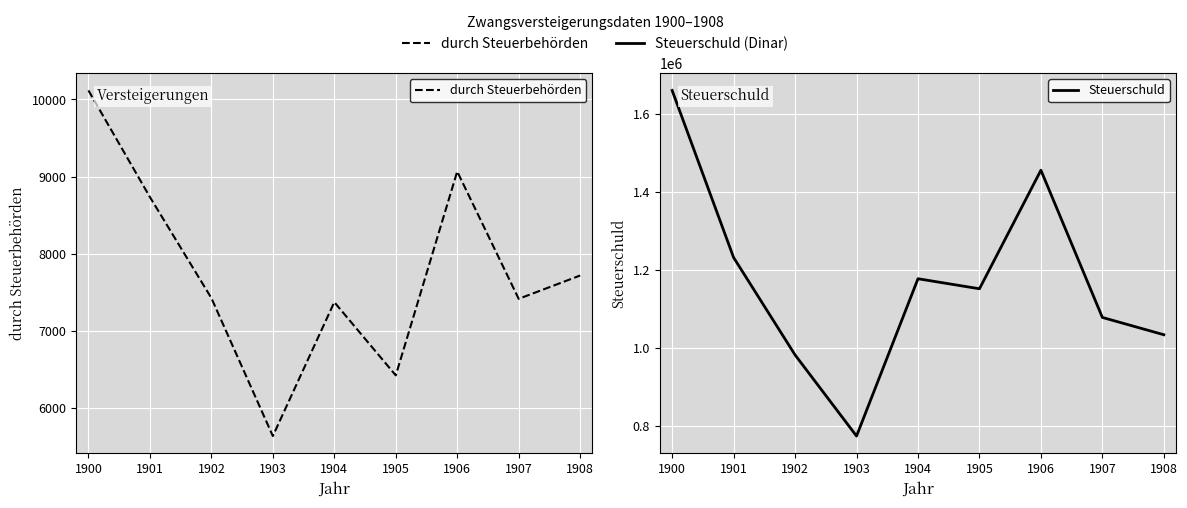

In durch Steuerbehörden, how many points are lower than both neighbors (excluding endpoints)?

3